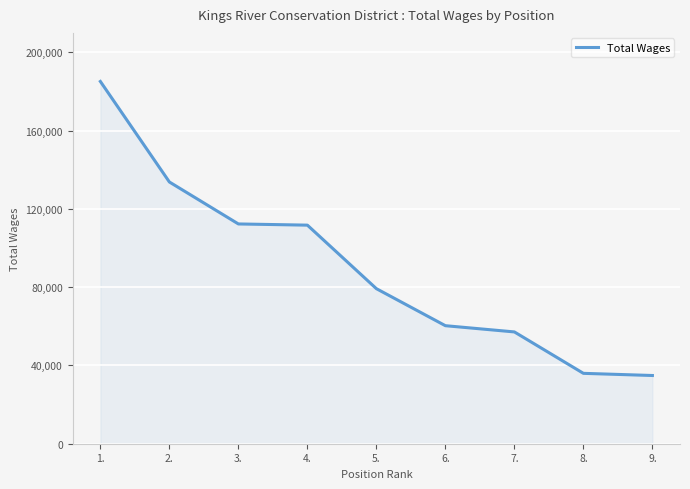

What is the greatest value displayed?

185174